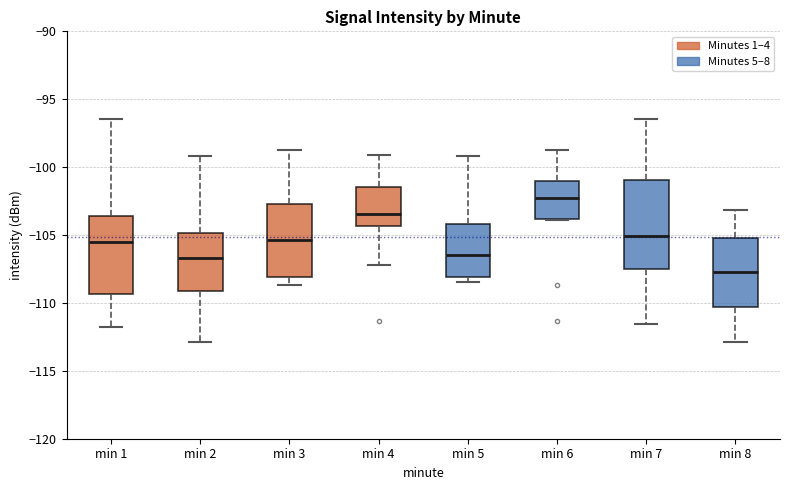

Reading left to right, transcribe this box plot: for each box, give where its median line is, the range the box spans, and where its two whiskers end, as read against the y-axis. The values are not printed on the chart, so give them approximately, as read against the axis.

min 1: median -105.5, box -109.5 to -103.5, whiskers -111.5 to -96.5
min 2: median -106.5, box -109.0 to -105.0, whiskers -113.0 to -99.0
min 3: median -105.5, box -108.0 to -102.5, whiskers -108.5 to -99.0
min 4: median -103.5, box -104.5 to -101.5, whiskers -107.0 to -99.0
min 5: median -106.5, box -108.0 to -104.0, whiskers -108.5 to -99.0
min 6: median -102.5, box -104.0 to -101.0, whiskers -104.0 to -99.0
min 7: median -105.0, box -107.5 to -101.0, whiskers -111.5 to -96.5
min 8: median -107.5, box -110.5 to -105.0, whiskers -113.0 to -103.0